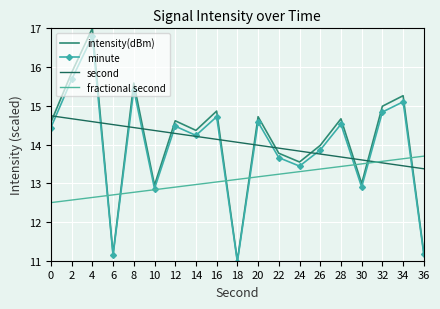

Reading right to left, extract all data points from this chart.

intensity(dBm): 11.2	15.3	15.0	13.0	14.7	14.0	13.5	13.8	14.7	11.0	14.9	14.4	14.6	12.9	15.6	11.2	17.0	15.9	14.6
minute: 11.2	15.1	14.8	12.9	14.5	13.9	13.4	13.7	14.6	11.0	14.7	14.2	14.5	12.9	15.4	11.1	16.8	15.7	14.4
second: 13.4	13.5	13.5	13.6	13.7	13.8	13.8	13.9	14.0	14.1	14.1	14.2	14.3	14.4	14.4	14.5	14.6	14.7	14.7
fractional second: 13.7	13.6	13.6	13.5	13.4	13.4	13.3	13.2	13.2	13.1	13.0	13.0	12.9	12.8	12.8	12.7	12.6	12.6	12.5